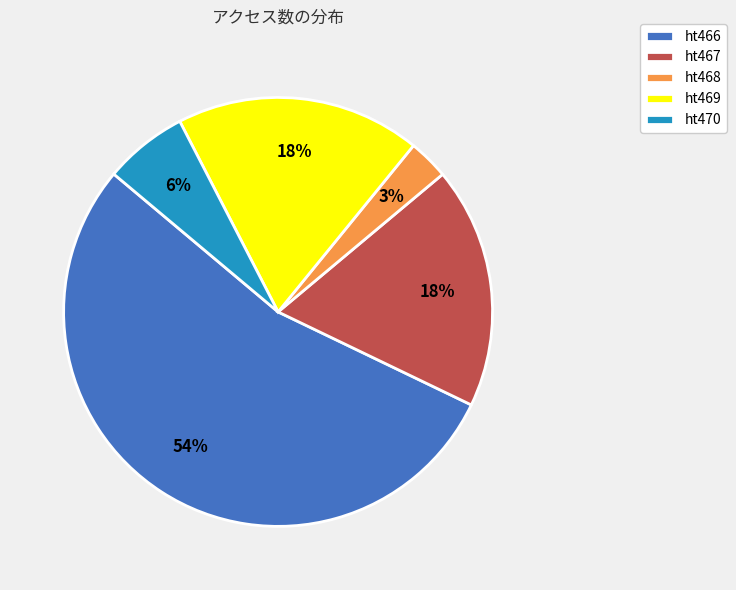

How many slices are in this pie chart?

5